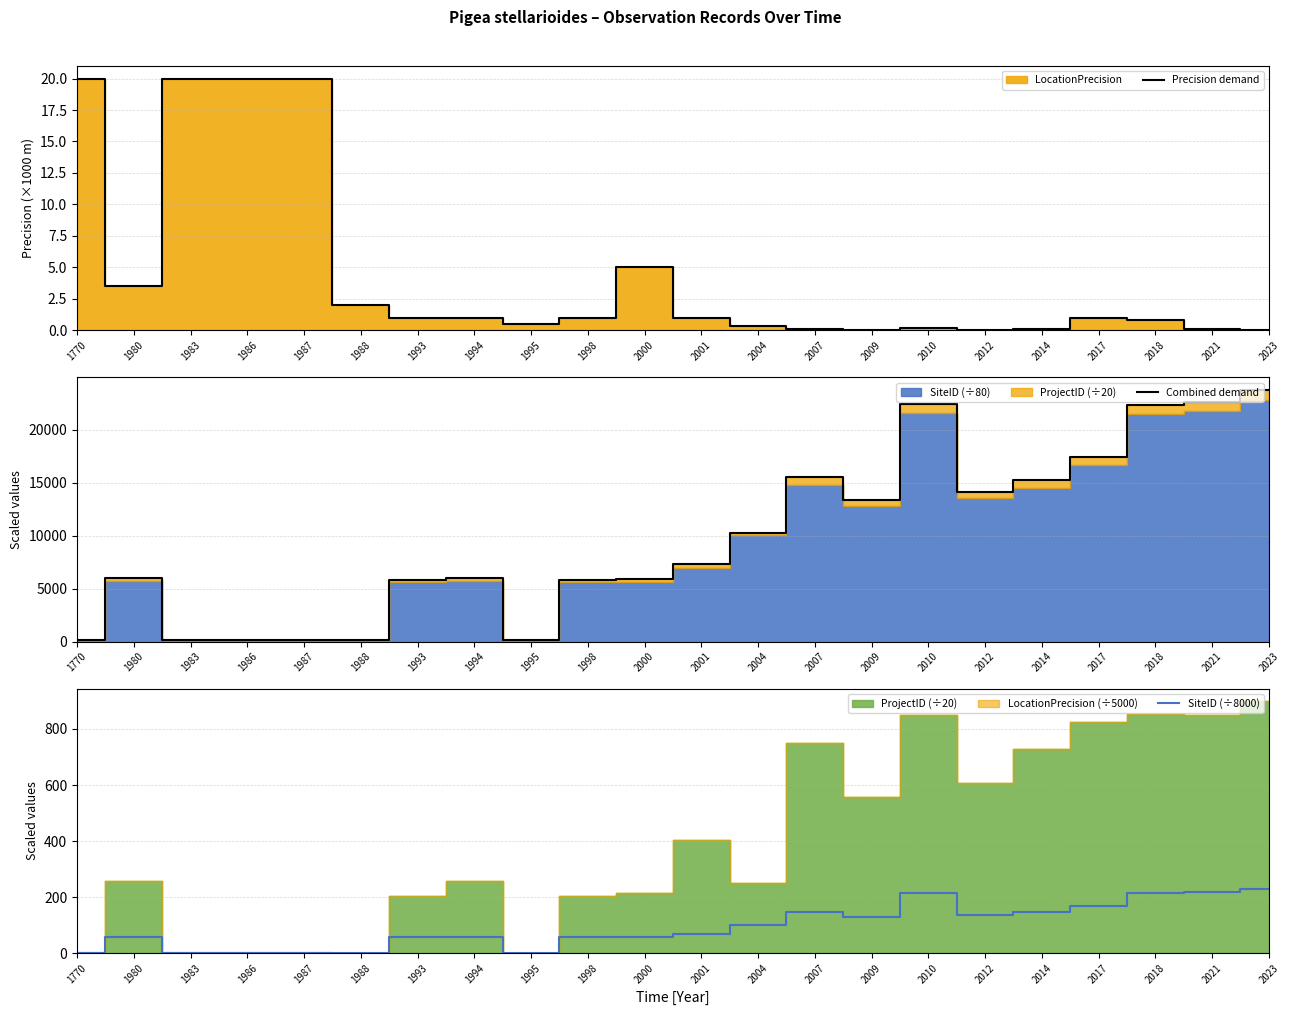

Rank the series by their maximum value, from highest to lowest.

Combined demand, SiteID (÷8000), Precision demand